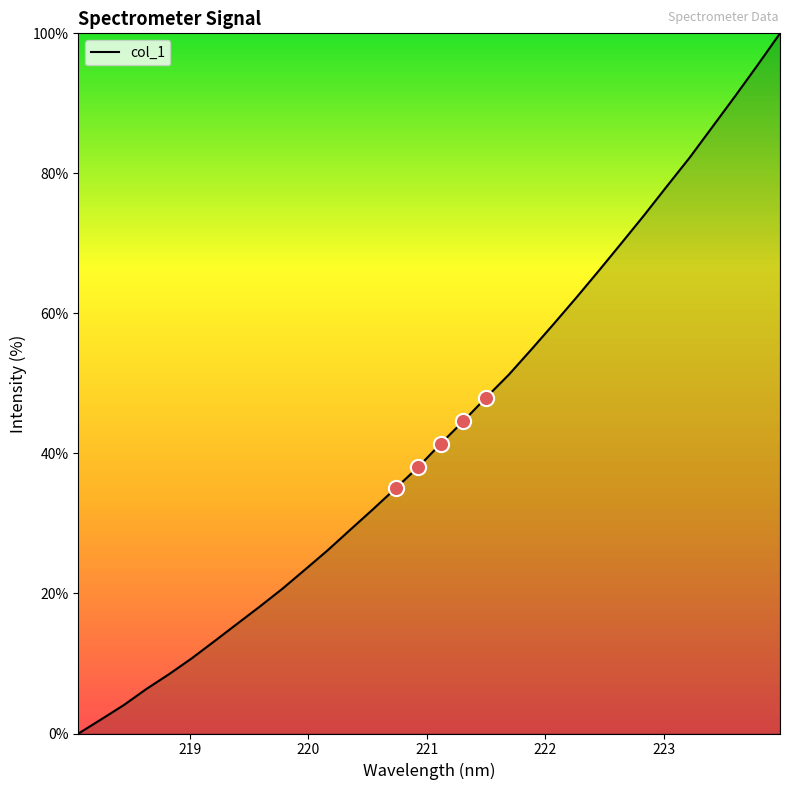

What is the greatest value displayed?

100.0